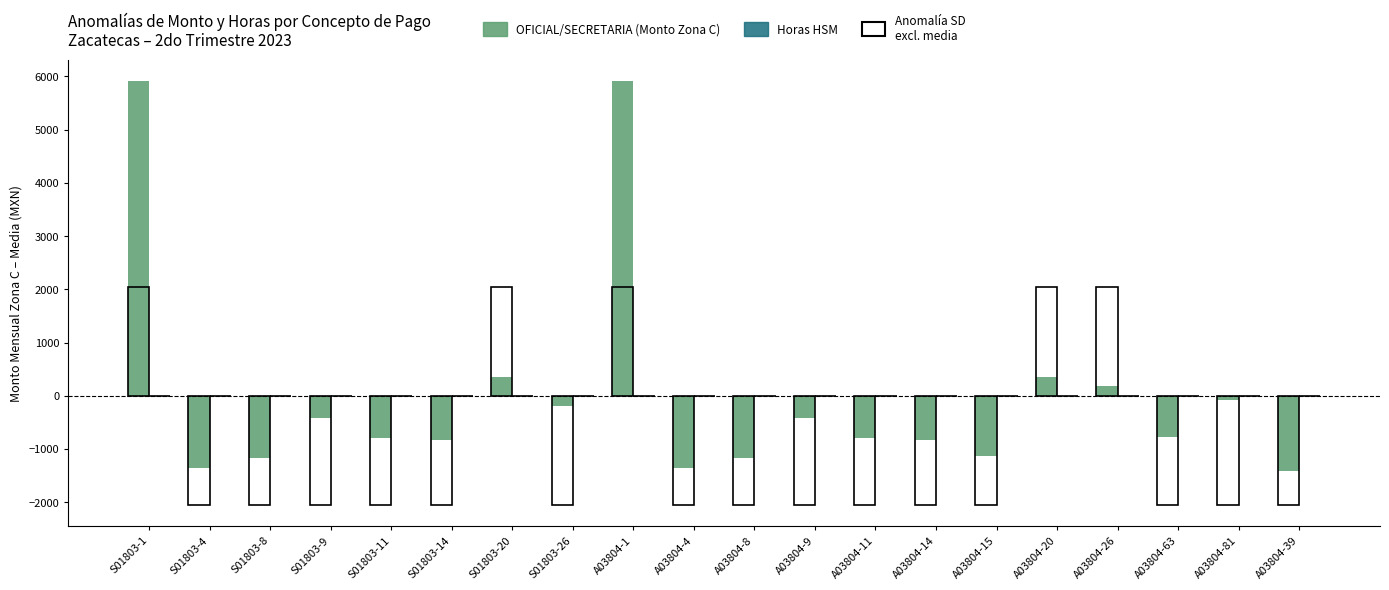

How many bars are there in total?

40